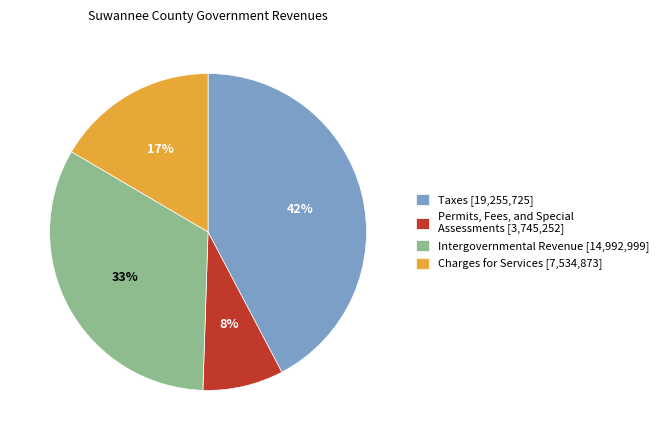

Is Intergovernmental Revenue the majority of the pie?

No